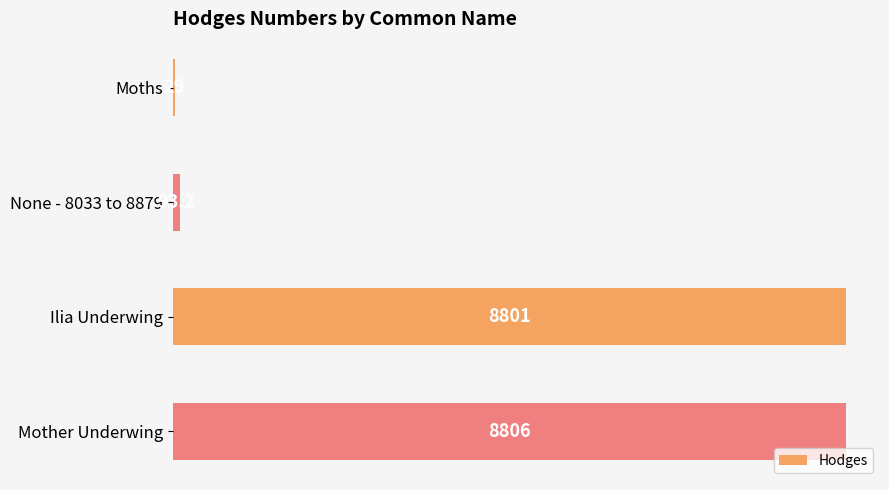

True or false: the data shows 8806.0 at Mother Underwing.

True